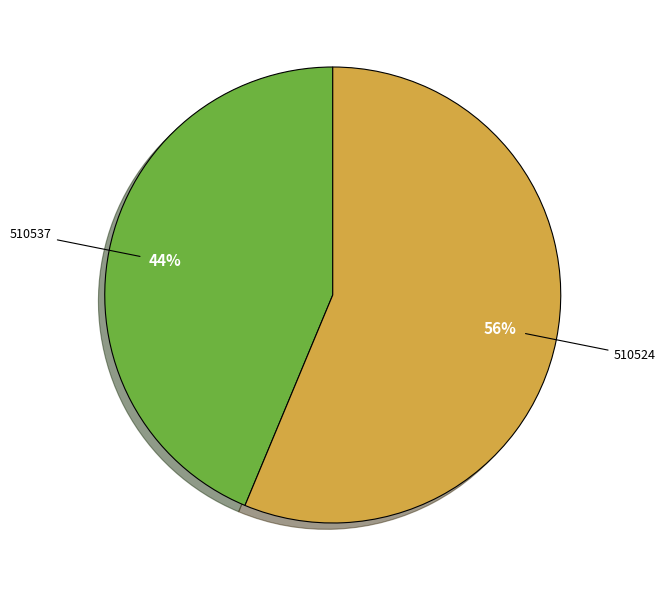

Is there any slice that represents more than half of the pie?

Yes